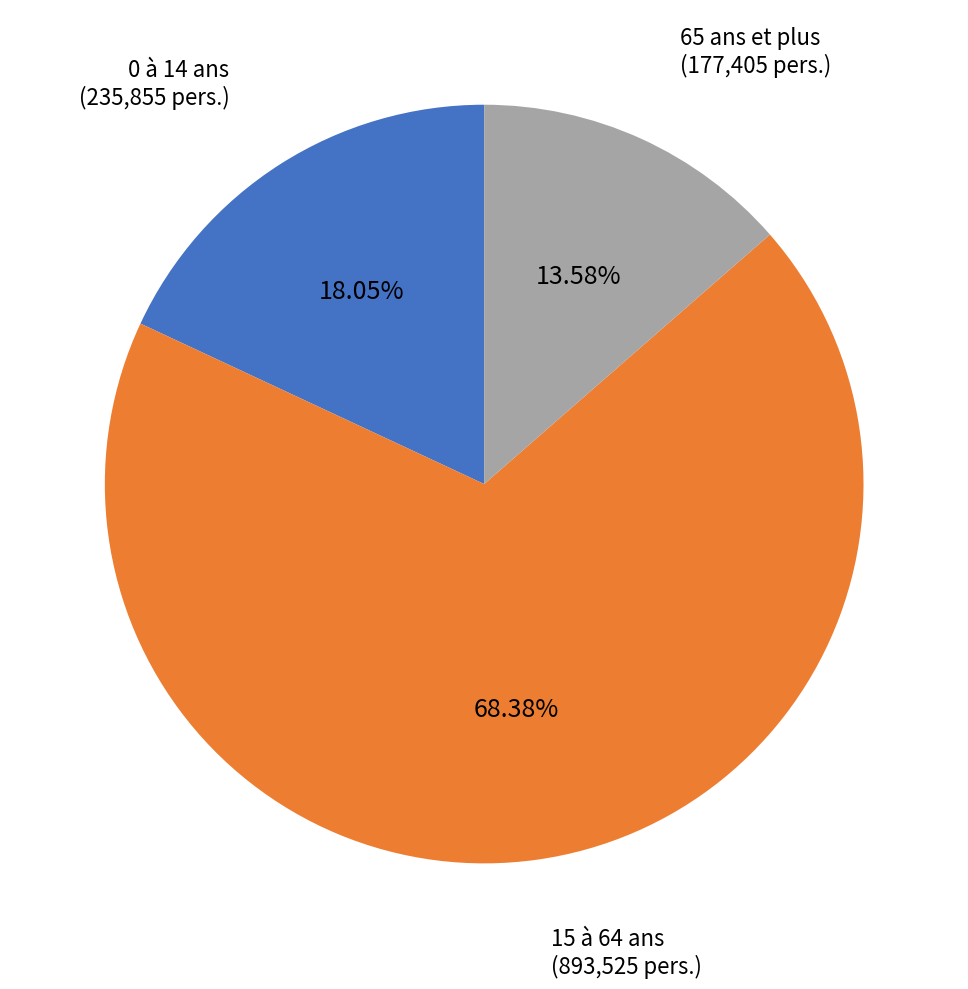

Count the number of slices in the pie.

3